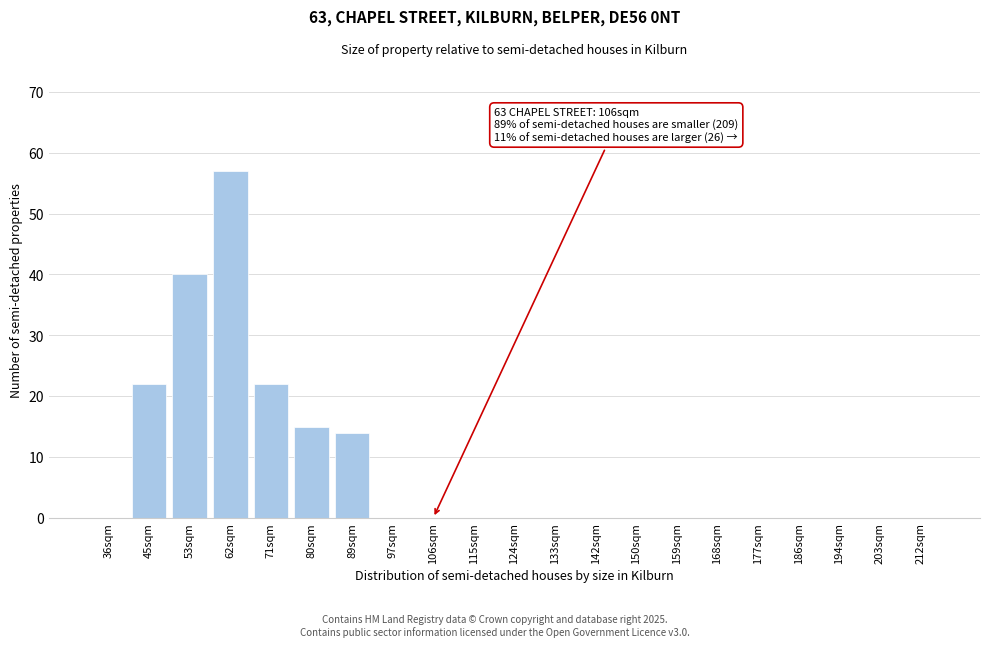

Reading left to right, what are all the values shown in this chart?

36sqm=0	45sqm=22	53sqm=40	62sqm=57	71sqm=22	80sqm=15	89sqm=14	97sqm=0	106sqm=0	115sqm=0	124sqm=0	133sqm=0	142sqm=0	150sqm=0	159sqm=0	168sqm=0	177sqm=0	186sqm=0	194sqm=0	203sqm=0	212sqm=0